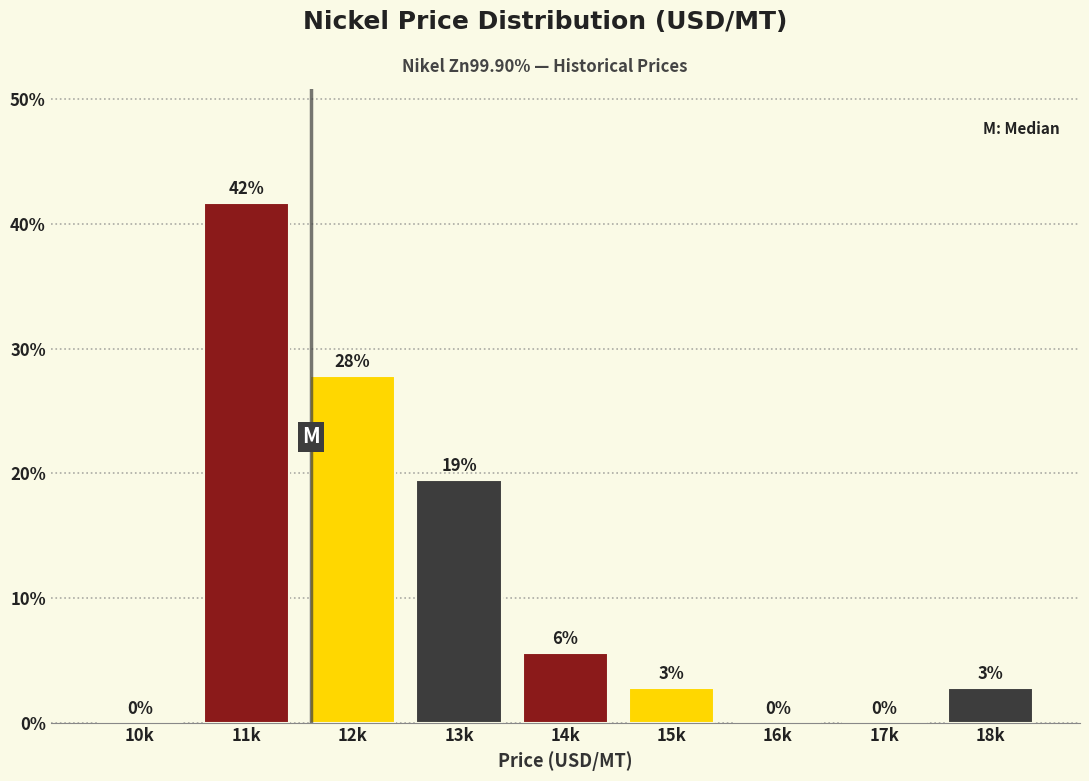

Are the bars horizontal?

No